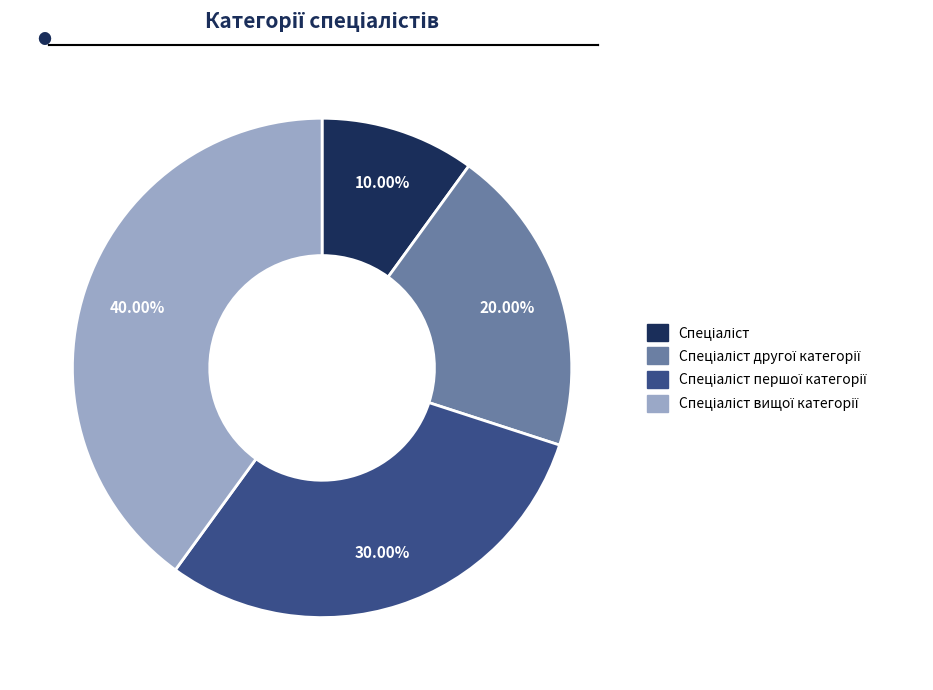

Does any single category account for the majority?

No